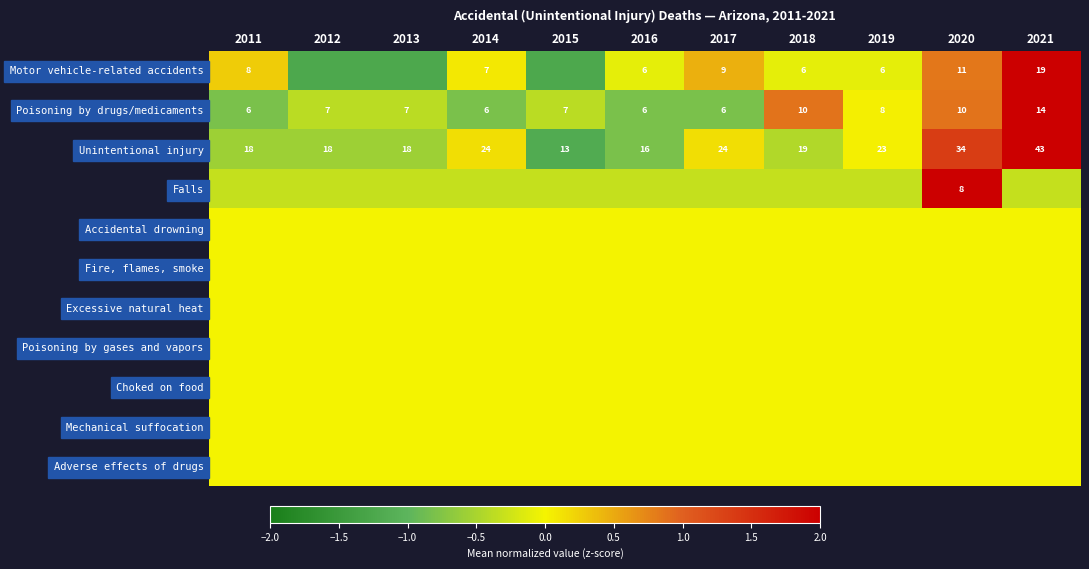

Between 2013 and 2018, which series saw the biggest shift?

Poisoning by drugs/medicaments